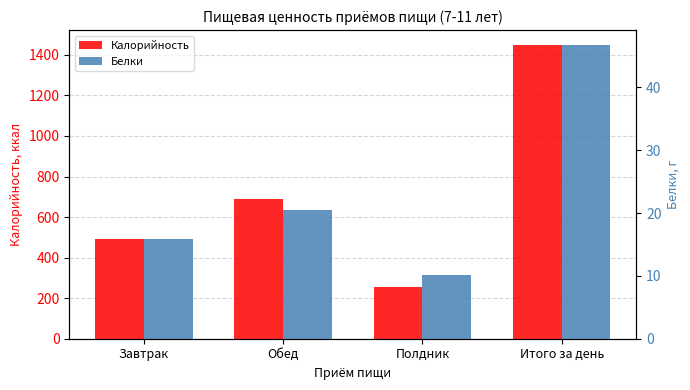

What are all the series names shown in the legend?

Калорийность, Белки